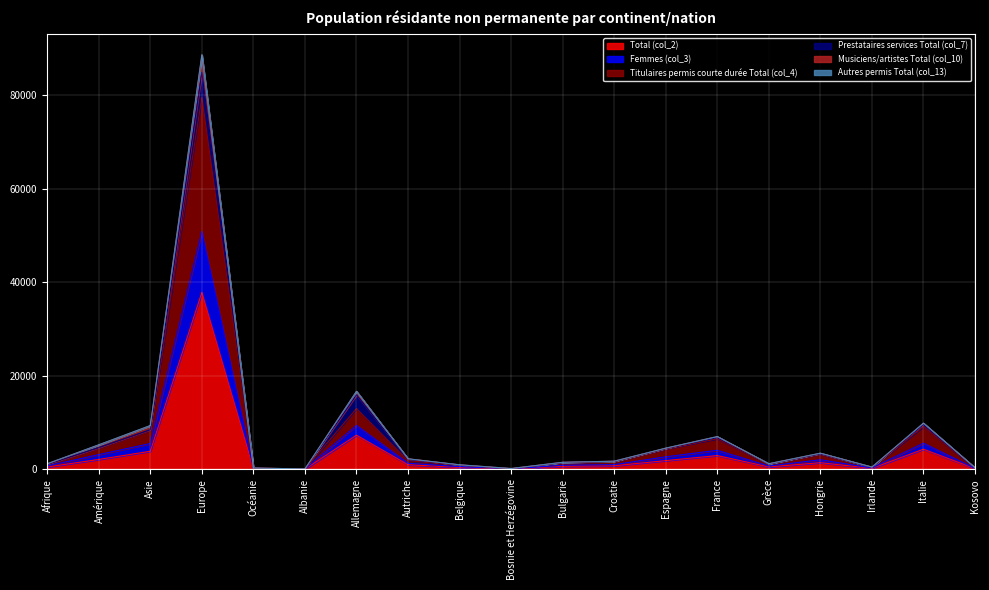

Which has a higher value, Belgique or Grèce?

Grèce